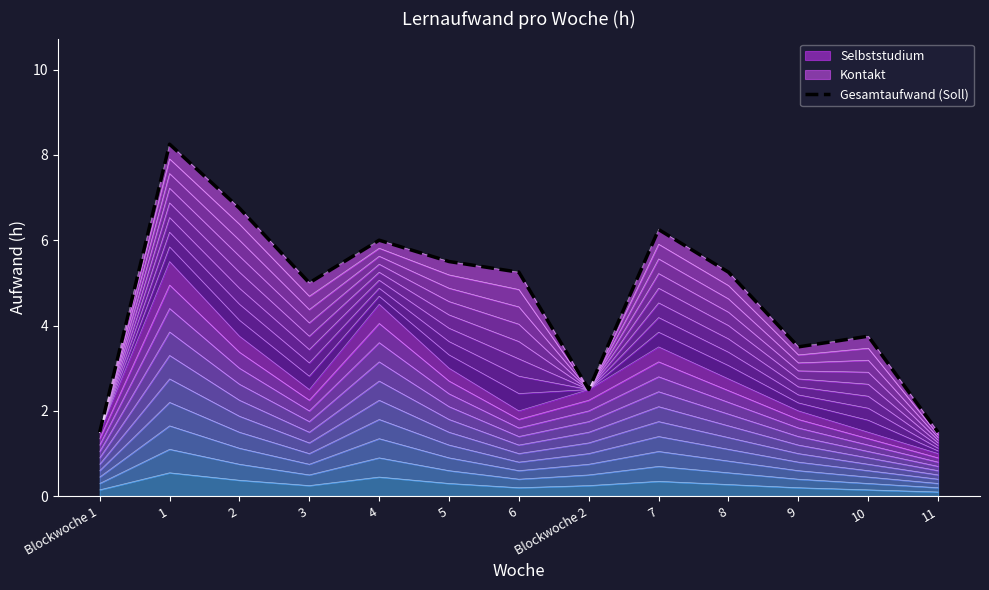

What is the minimum value shown in the chart?

1.5